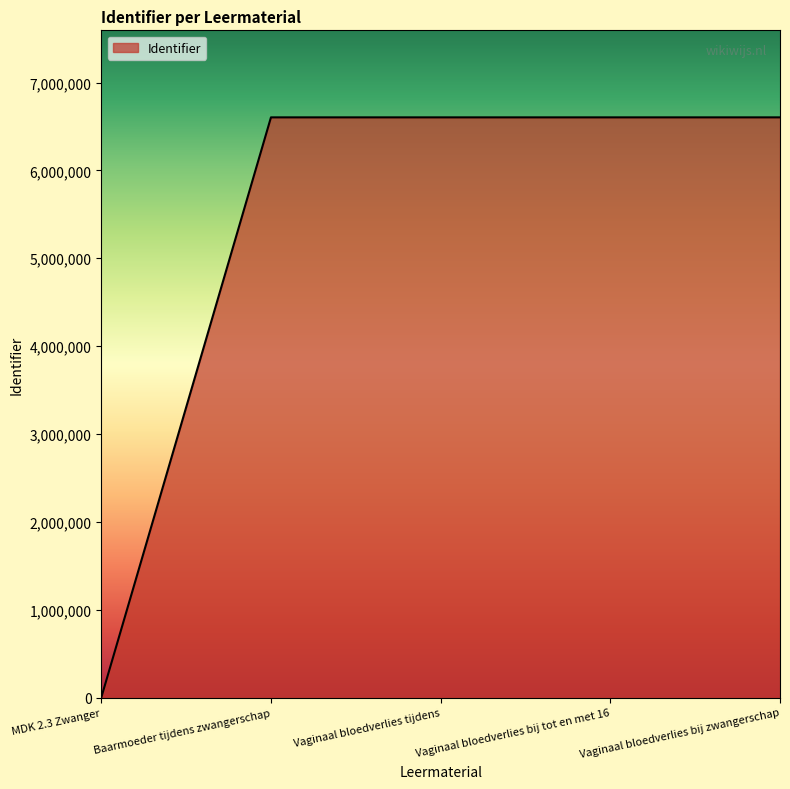

The chart shows a value of 6603678 at Vaginaal bloedverlies bij zwangerschap. True or false?

True